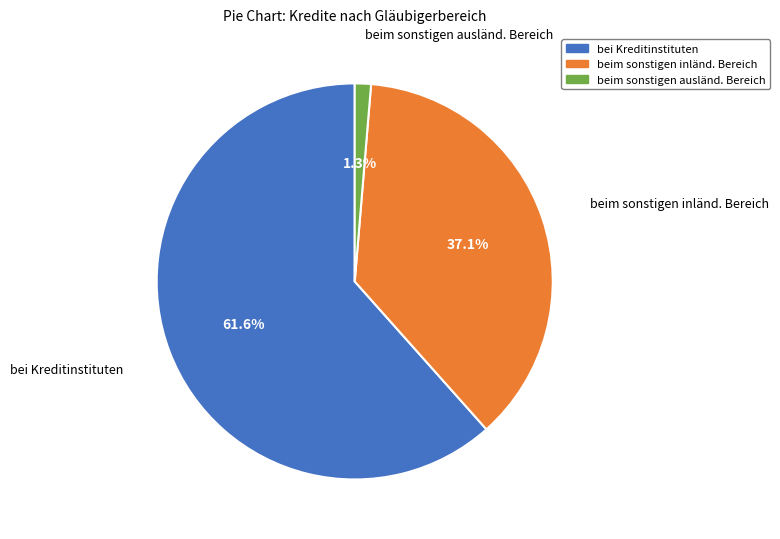

Is there a majority slice in this chart?

Yes